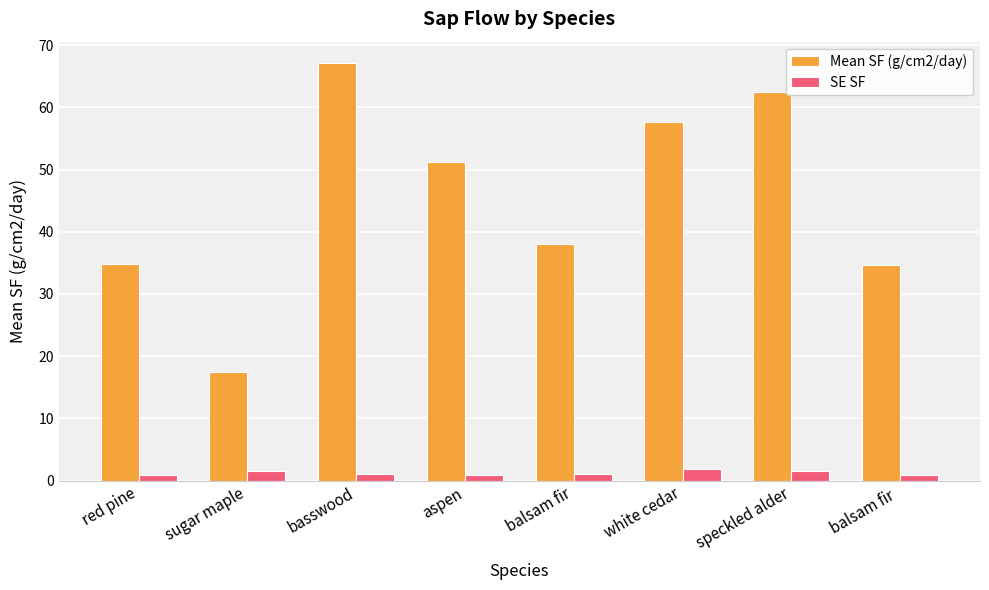

What is the label of the 7th bar from the right?

sugar maple